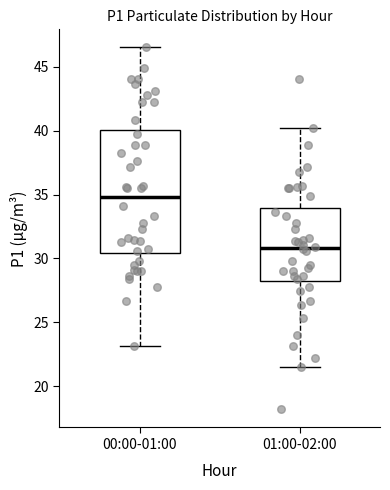

Comparing the boxes themselves (not the whiskers), which one is the tallest?

00:00-01:00